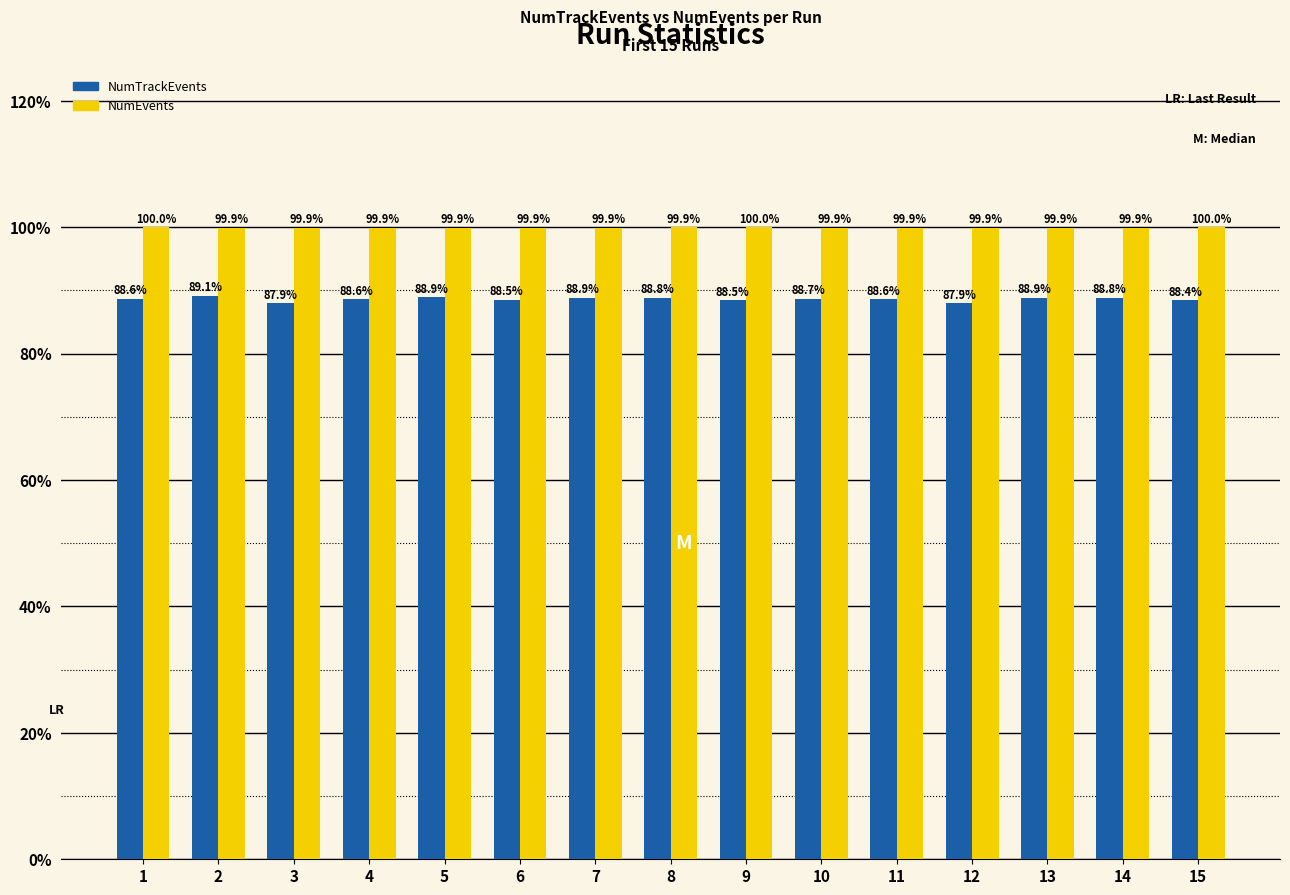

Where is NumEvents nearest to the value 99?

12